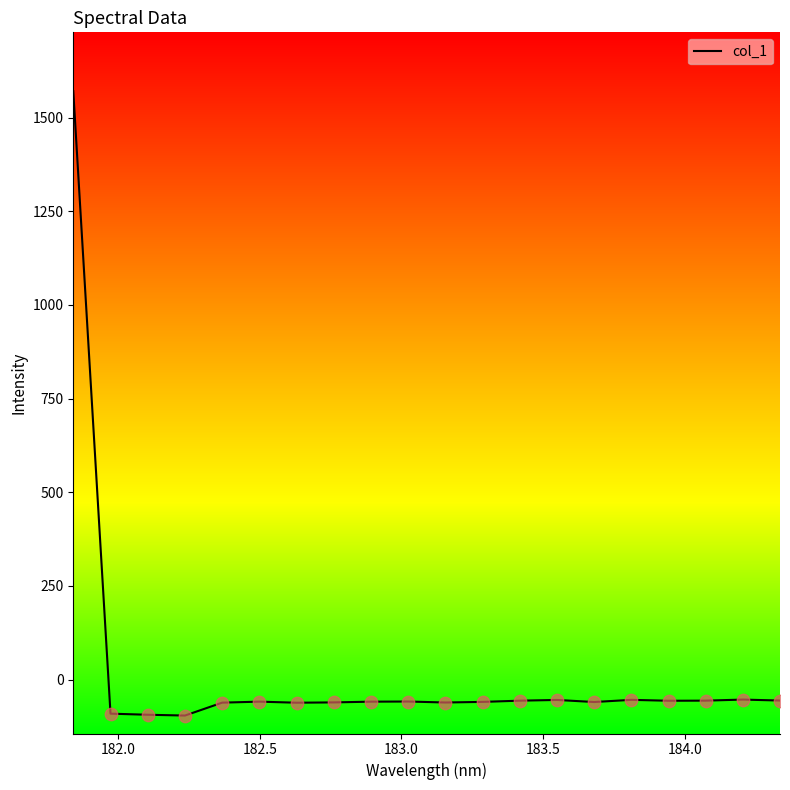

What is the minimum value shown in the chart?

-95.9